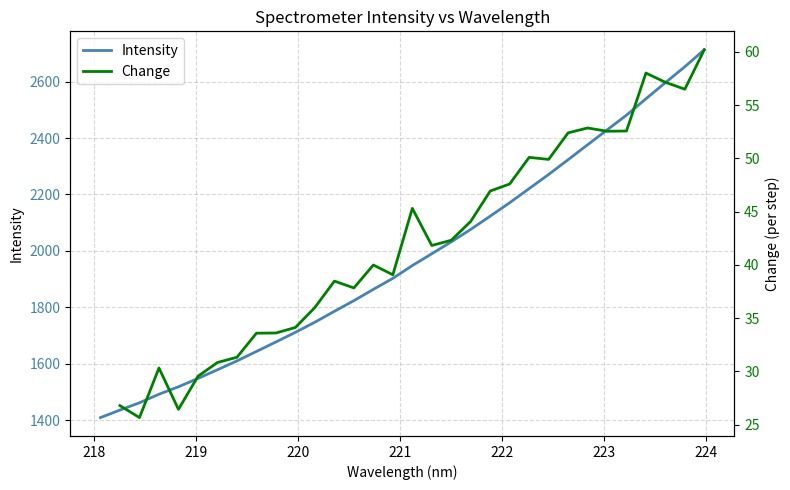

Reading right to left, extract all data points from this chart.

223.9802=2712.9	223.7895=2652.7	223.5987=2596.2	223.408=2539.1	223.2172=2481.0	223.0264=2428.5	222.8355=2375.9	222.6447=2323.0	222.4538=2270.6	222.263=2220.7	222.0721=2170.6	221.8812=2123.0	221.6902=2076.1	221.4993=2032.0	221.3083=1989.7	221.1174=1947.9	220.9264=1902.6	220.7354=1863.5	220.5444=1823.5	220.3533=1785.7	220.1623=1747.2	219.9712=1711.2	219.7801=1677.1	219.589=1643.5	219.3979=1609.9	219.2067=1578.6	219.0156=1547.7	218.8244=1518.2	218.6332=1491.8	218.442=1461.5	218.2508=1435.8	218.0596=1409.0